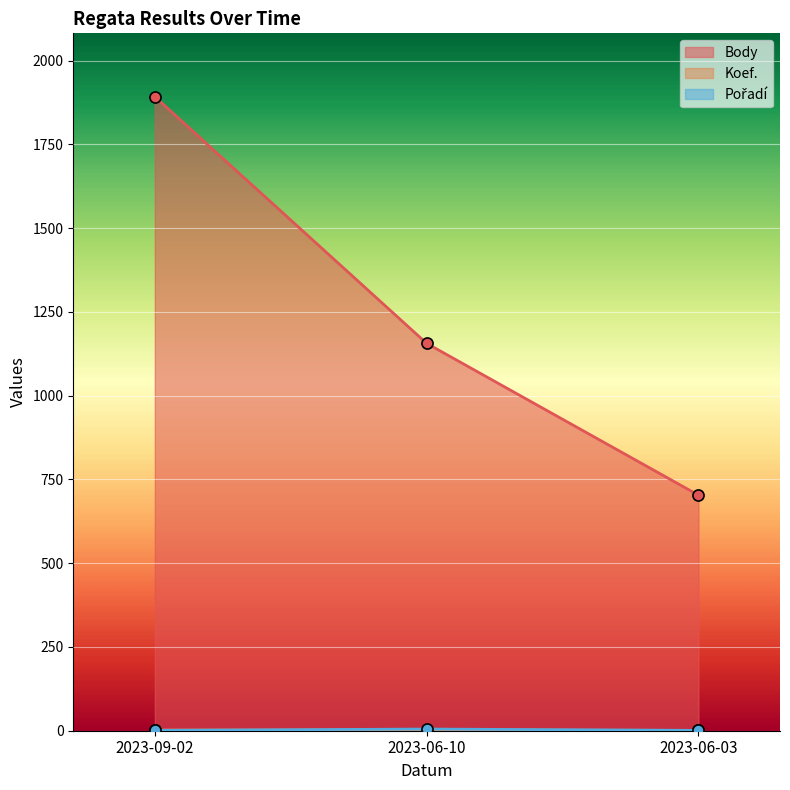

Count the number of data series in this chart.

3